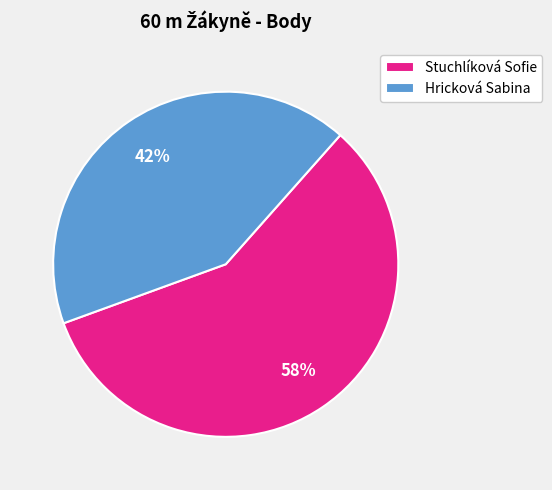

To the nearest percent, what is the difference between the Hricková Sabina and Stuchlíková Sofie slice percentages?

16%